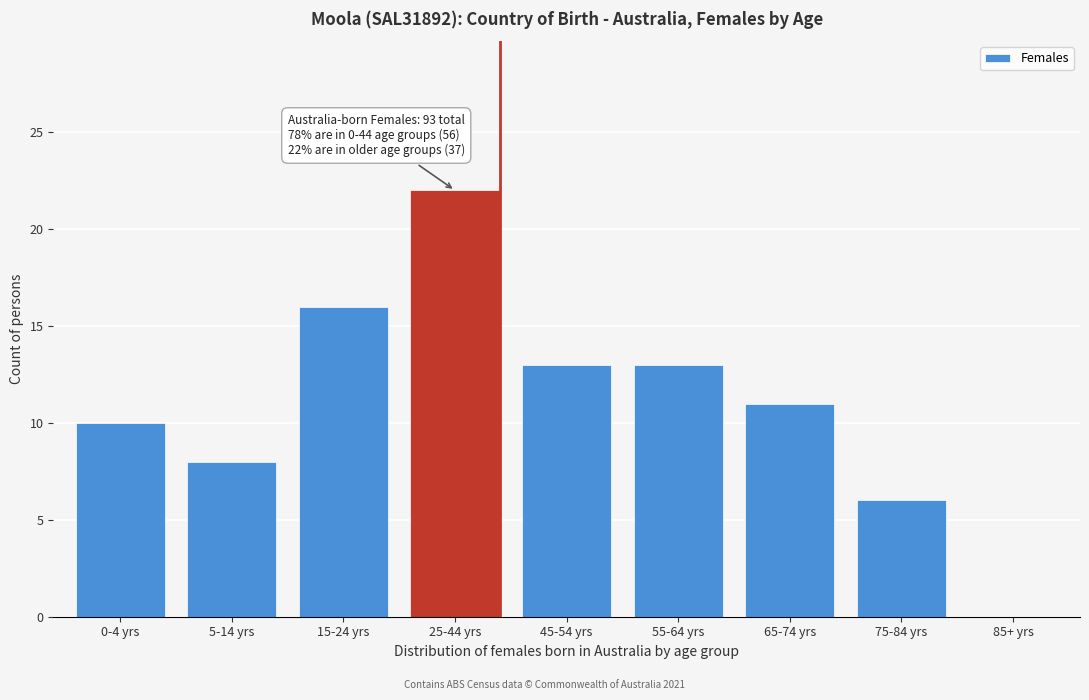

Reading left to right, list all the values displayed in this chart.

0-4 yrs=10	5-14 yrs=8	15-24 yrs=16	25-44 yrs=22	45-54 yrs=13	55-64 yrs=13	65-74 yrs=11	75-84 yrs=6	85+ yrs=0